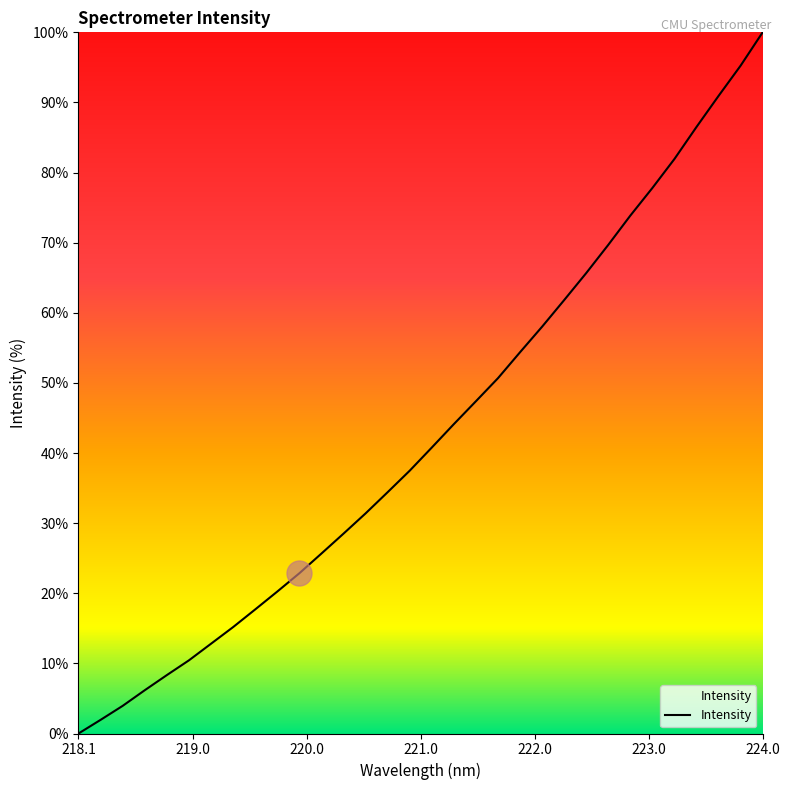

What is the maximum value shown in the chart?

100.0